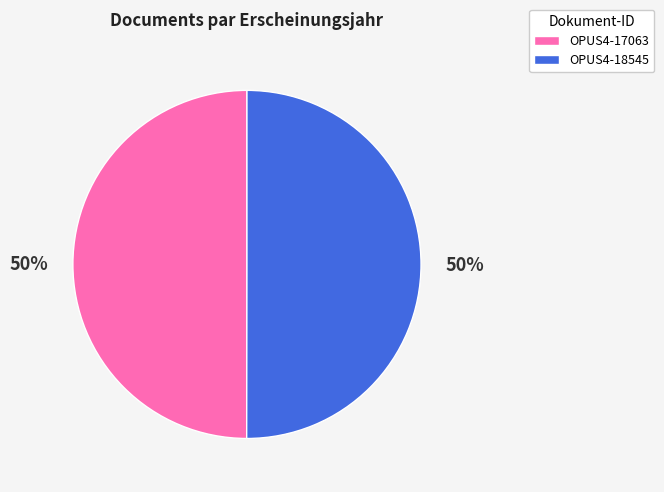

Do OPUS4-18545 and OPUS4-17063 together represent more than half of the pie?

Yes